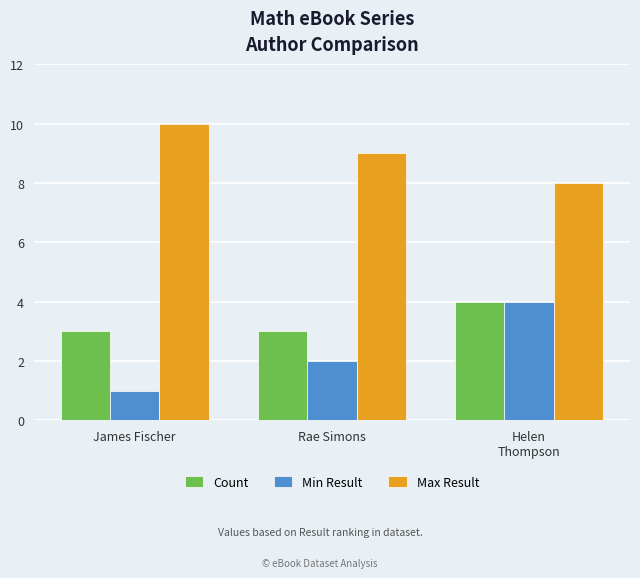

The value of Count at Rae Simons is 1. True or false?

False